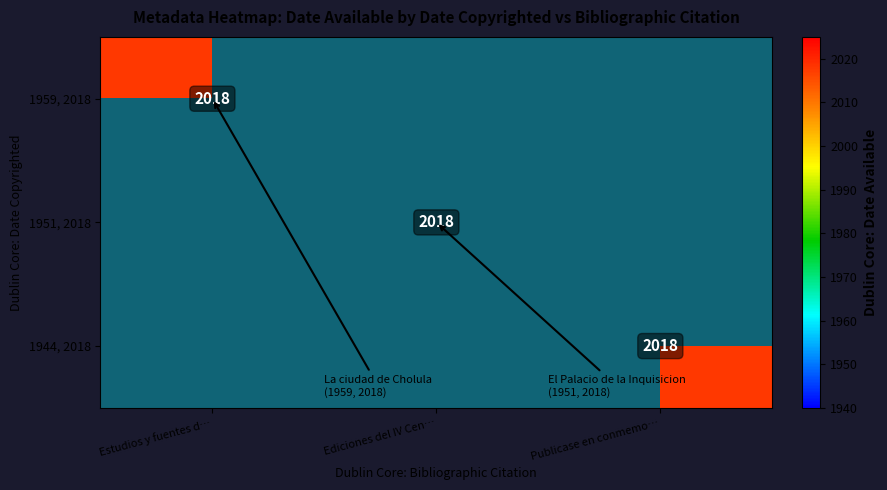

At which category is the sum across all series the highest?

1959, 2018